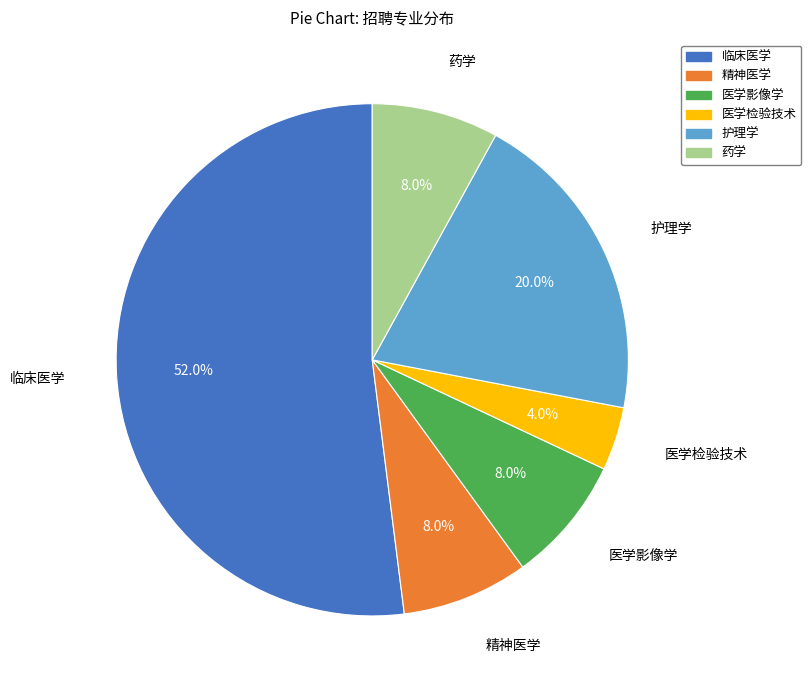

To the nearest percent, what is the average slice percentage?

17%